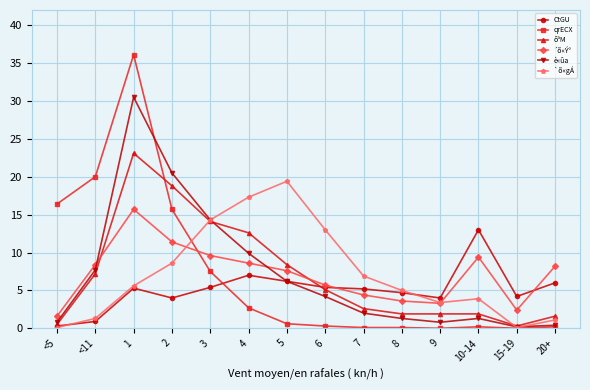

What is the spread (max minus min) of values at 4?

14.6